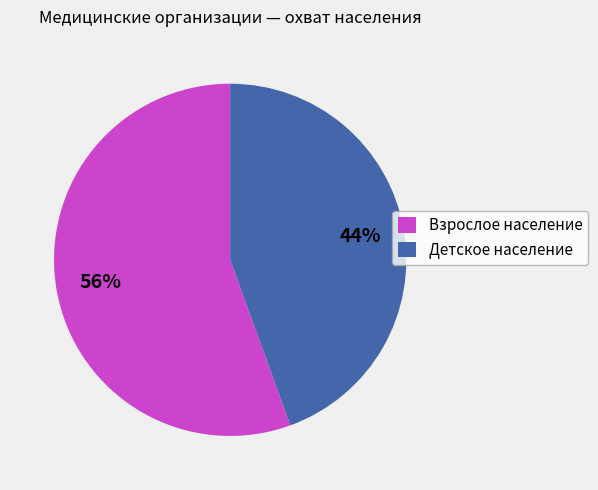

What percentage is the Взрослое население slice, to the nearest percent?

56%